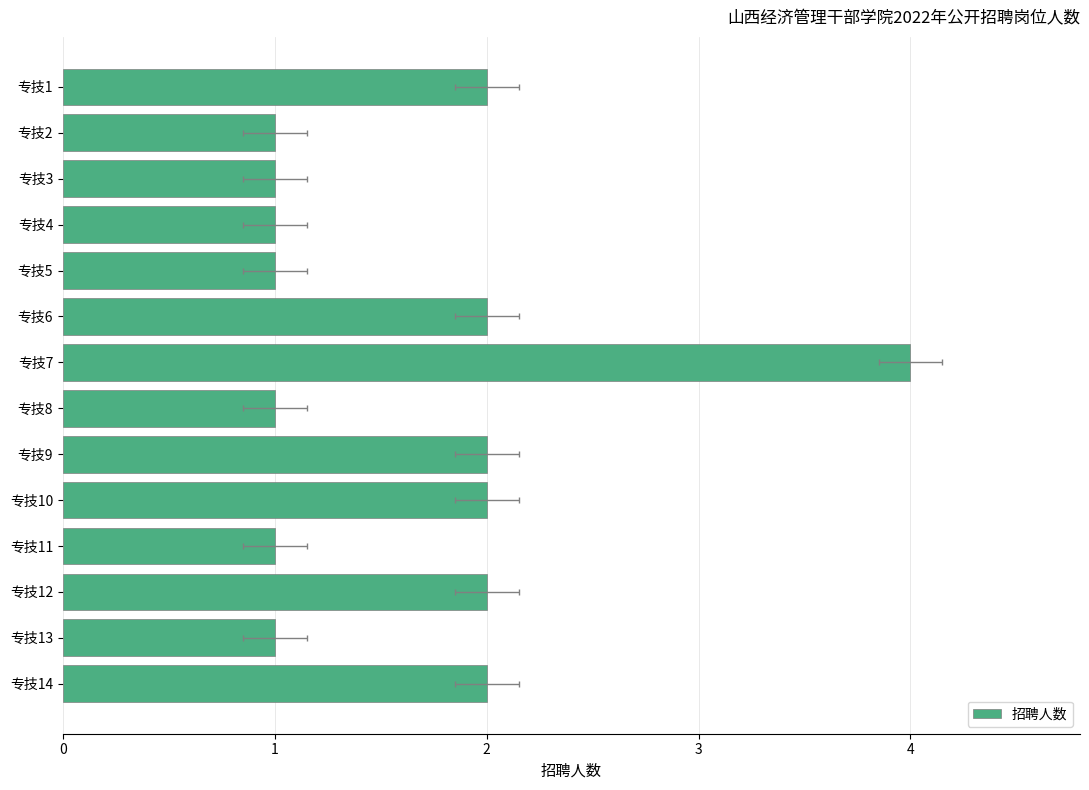

What is the value of the 6th bar from the left?

2